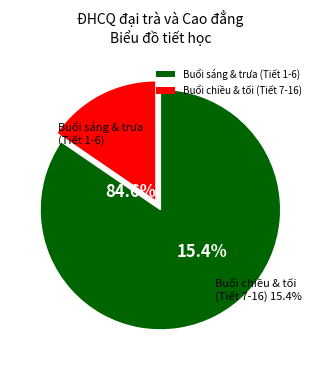

Is it true that 17:50 - 18:40 is 1% of the pie?

False